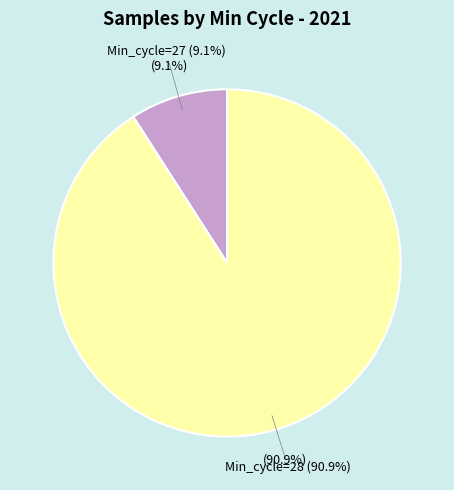

Is it true that 27-20030 is 24% of the pie?

False